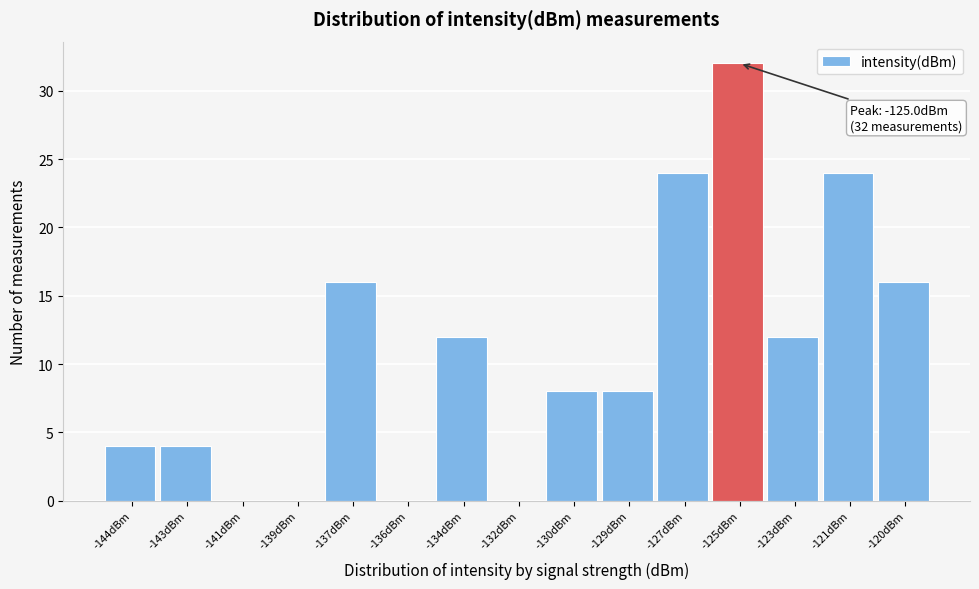

Reading right to left, what are all the values shown in this chart?

-120dBm=16	-121dBm=24	-123dBm=12	-125dBm=32	-127dBm=24	-129dBm=8	-130dBm=8	-132dBm=0	-134dBm=12	-136dBm=0	-137dBm=16	-139dBm=0	-141dBm=0	-143dBm=4	-144dBm=4